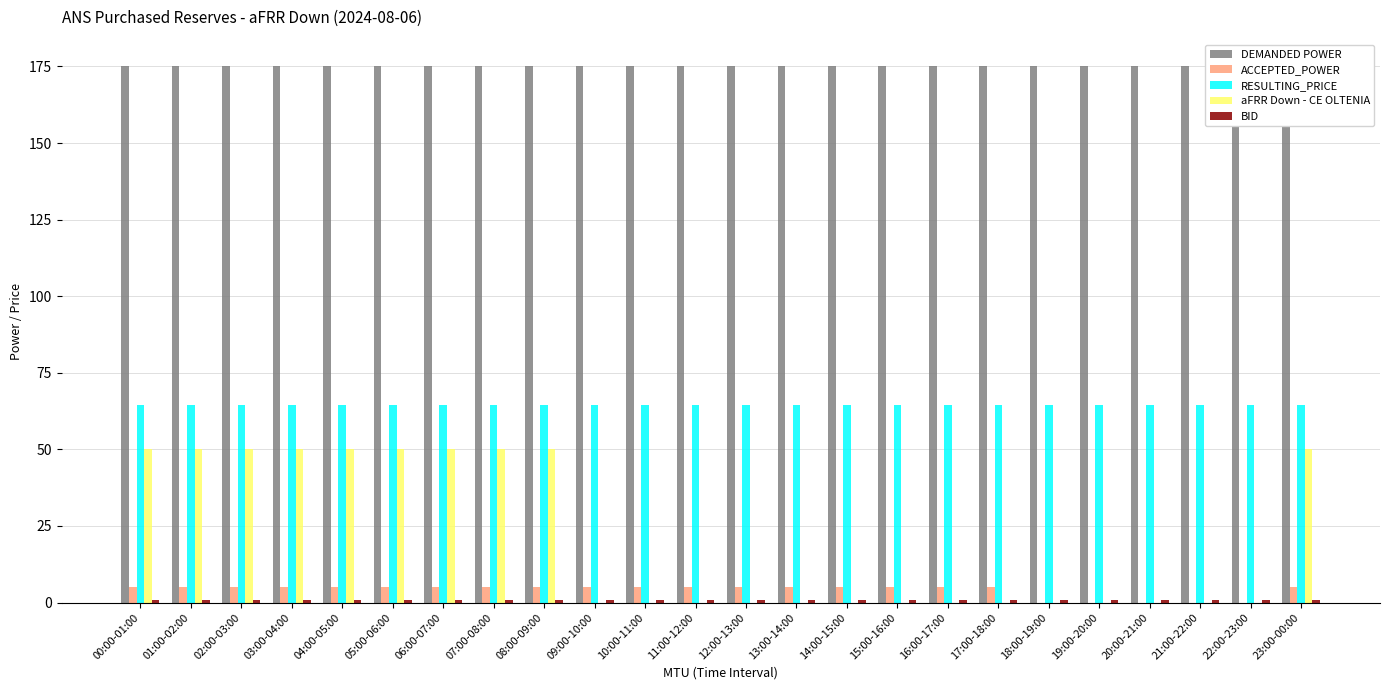

What are all the series names shown in the legend?

DEMANDED POWER, ACCEPTED_POWER, RESULTING_PRICE, aFRR Down - CE OLTENIA, BID